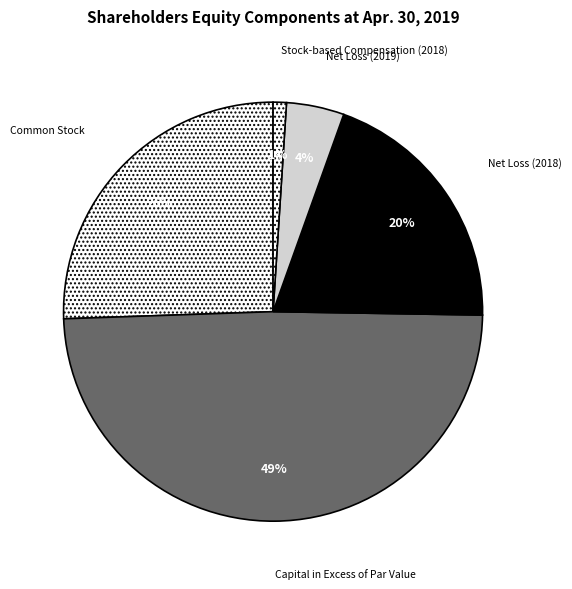

Is there any slice that represents more than half of the pie?

No